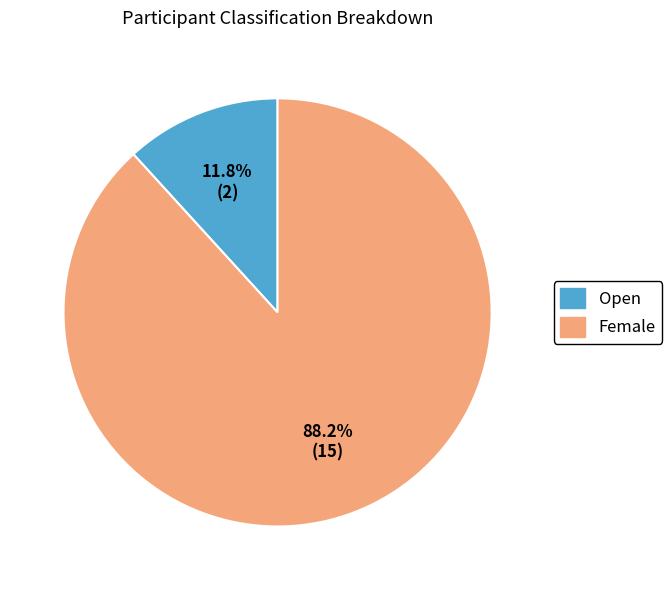

Approximately how many times larger is the value at Female compared to Open?

7.5